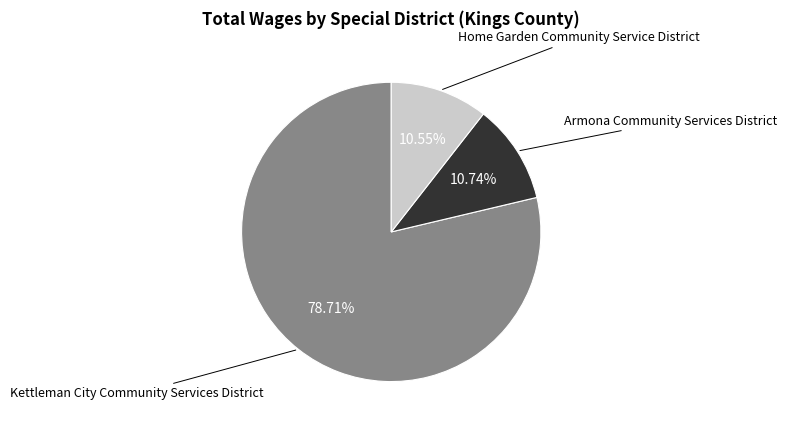

Is there a majority slice in this chart?

Yes